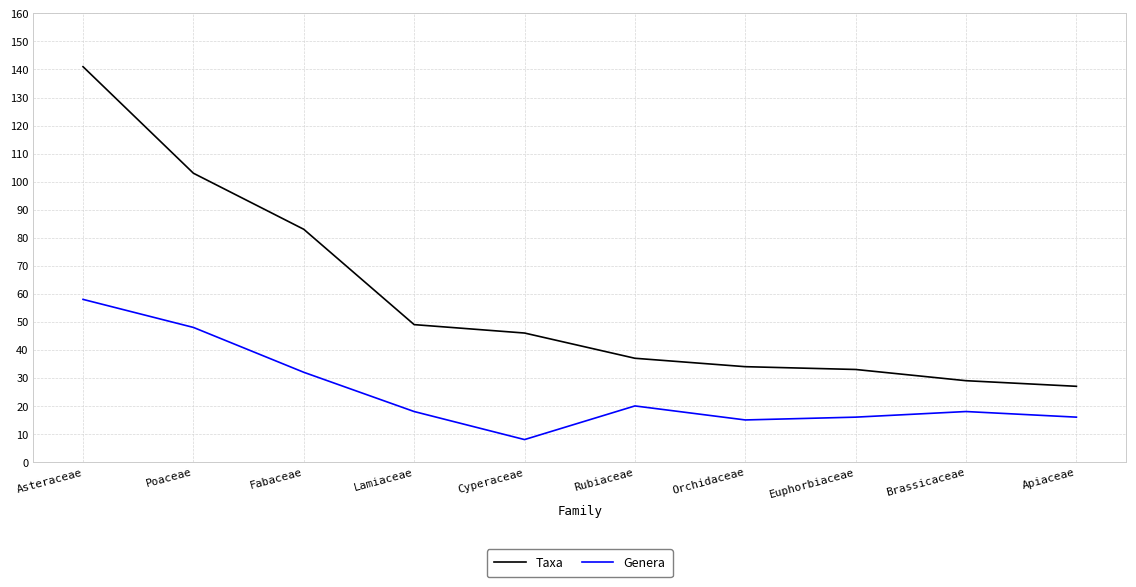

Rank the series by their average value, from highest to lowest.

Taxa, Genera